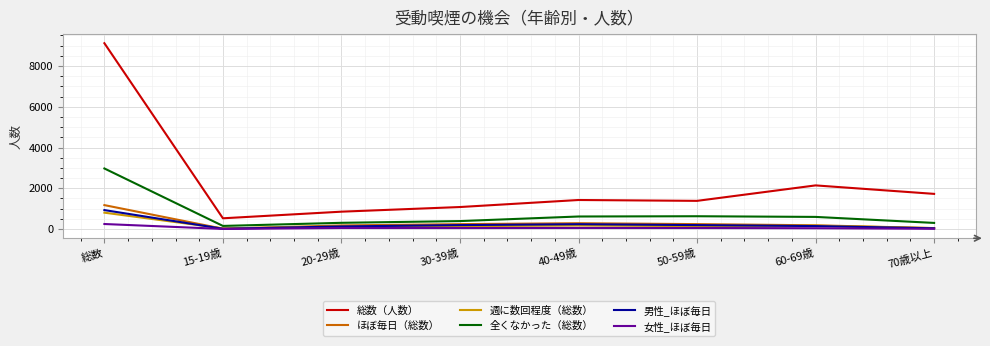

Is the value of 全くなかった（総数） at 総数 greater than the value of ほぼ毎日（総数） at 70歳以上?

Yes